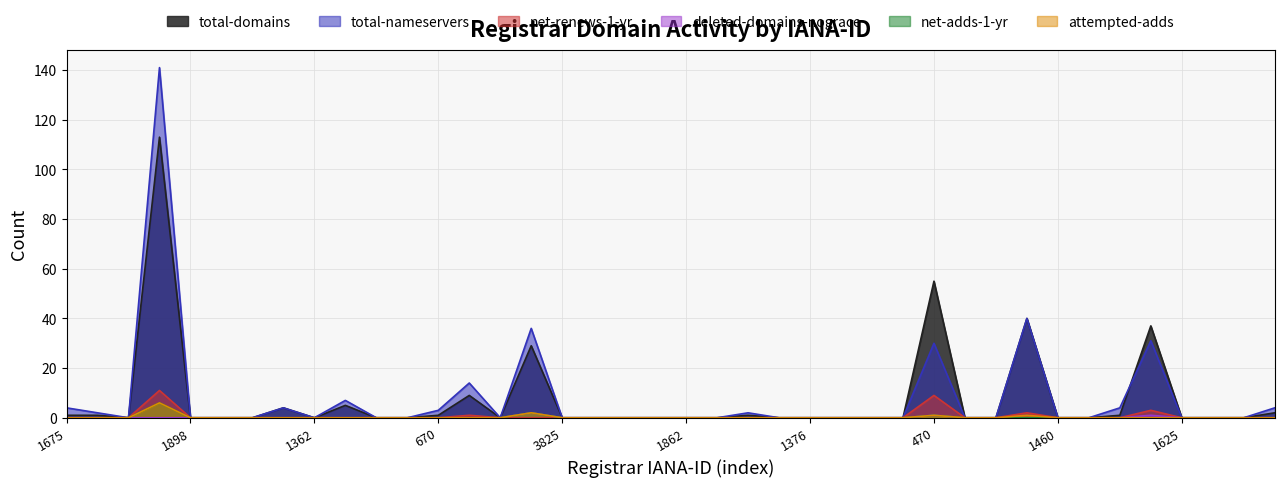

Reading left to right, what are all the values shown in this chart?

total-domains: 1	1	0	113	0	0	0	4	0	5	0	0	1	9	0	29	0	0	0	0	0	0	1	0	0	0	0	0	55	0	0	40	0	0	1	37	0	0	0	2
total-nameservers: 4	2	0	141	0	0	0	4	0	7	0	0	3	14	0	36	0	0	0	0	0	0	2	0	0	0	0	0	30	0	0	40	0	0	4	31	0	0	0	4
net-adds-1-yr: 0	0	0	6	0	0	0	0	0	0	0	0	0	0	0	2	0	0	0	0	0	0	0	0	0	0	0	0	1	0	0	0	0	0	0	0	0	0	0	0
net-renews-1-yr: 0	0	0	11	0	0	0	0	0	0	0	0	0	1	0	0	0	0	0	0	0	0	0	0	0	0	0	0	9	0	0	2	0	0	0	3	0	0	0	0
deleted-domains-nograce: 0	0	0	0	0	0	0	0	0	0	0	0	0	0	0	2	0	0	0	0	0	0	0	0	0	0	0	0	1	0	0	0	0	0	0	1	0	0	0	0
attempted-adds: 0	0	0	6	0	0	0	0	0	0	0	0	0	0	0	2	0	0	0	0	0	0	0	0	0	0	0	0	1	0	0	1	0	0	0	0	0	0	0	0